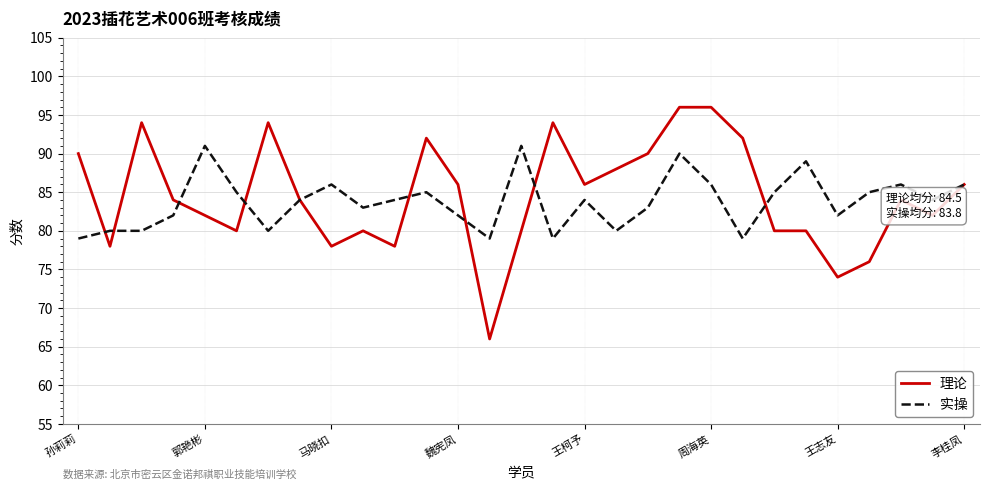

Rank the series by their maximum value, from highest to lowest.

理论, 实操